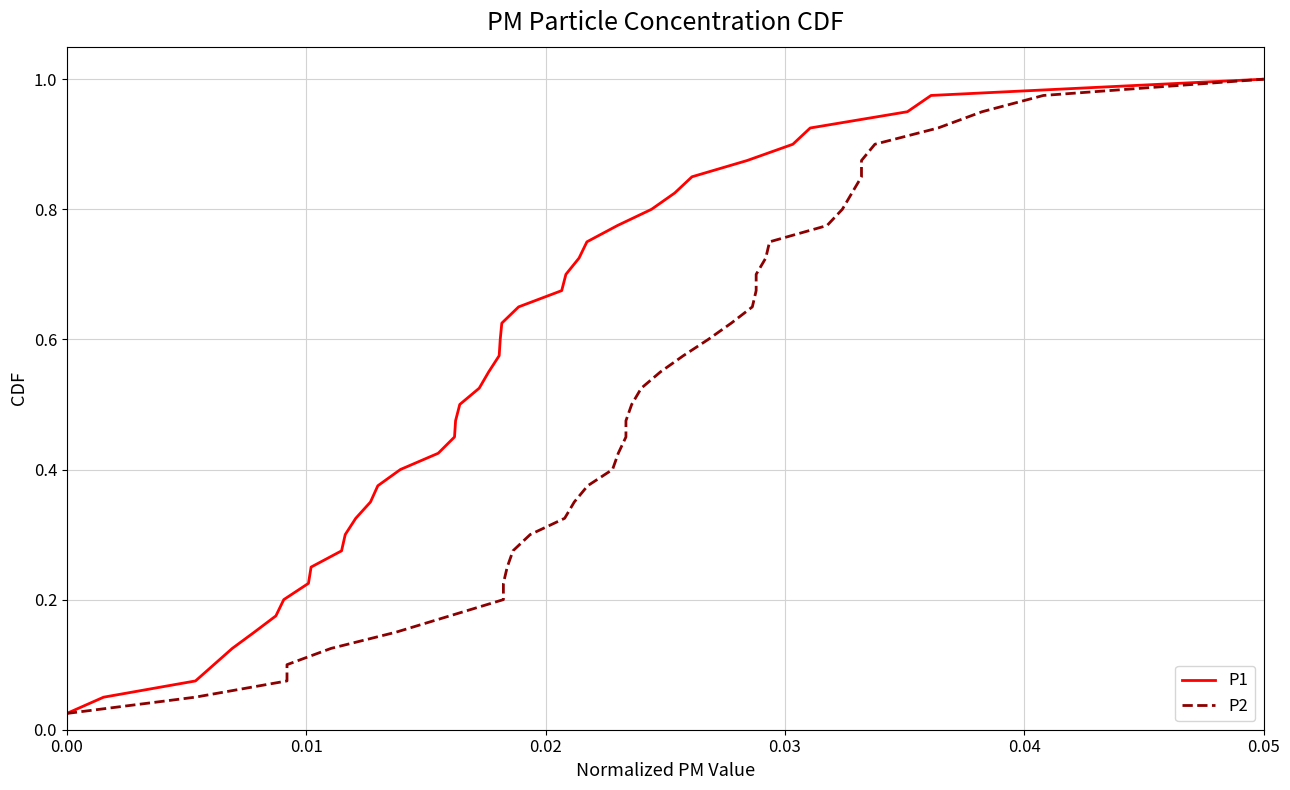

Which category has the highest value in the P1 series?

0.05